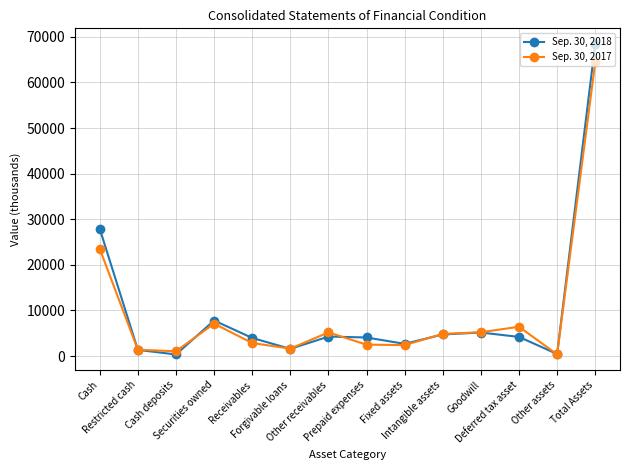

What is the label of the 4th point from the right?

Goodwill